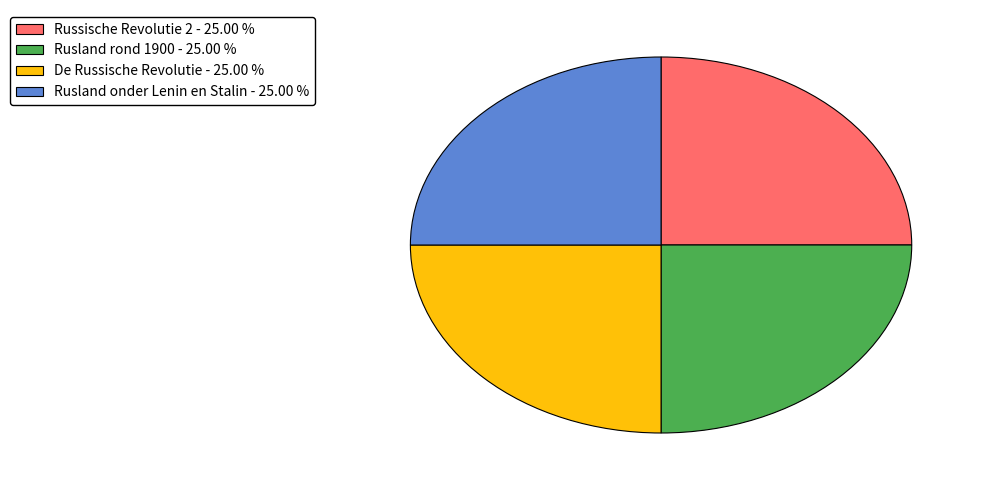

Does Rusland onder Lenin en Stalin represent more than half of the total?

No